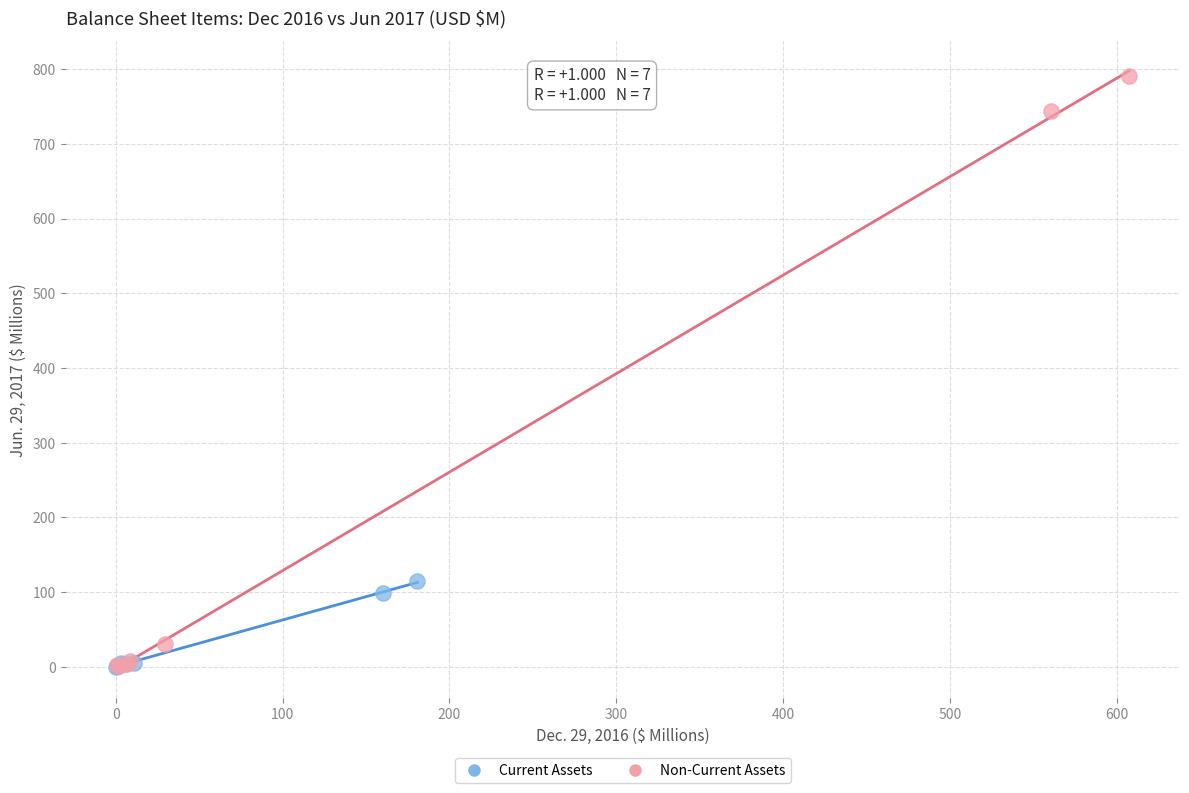

Which series contains the highest Y value?

Non-Current Assets